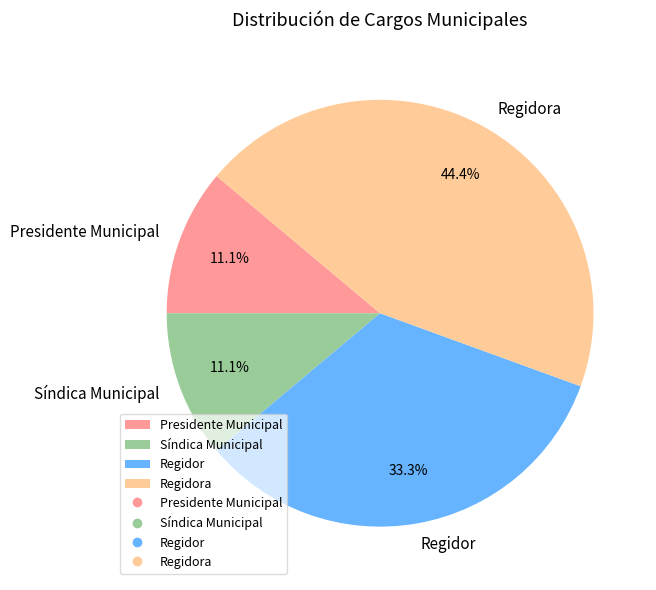

Is there a majority slice in this chart?

No